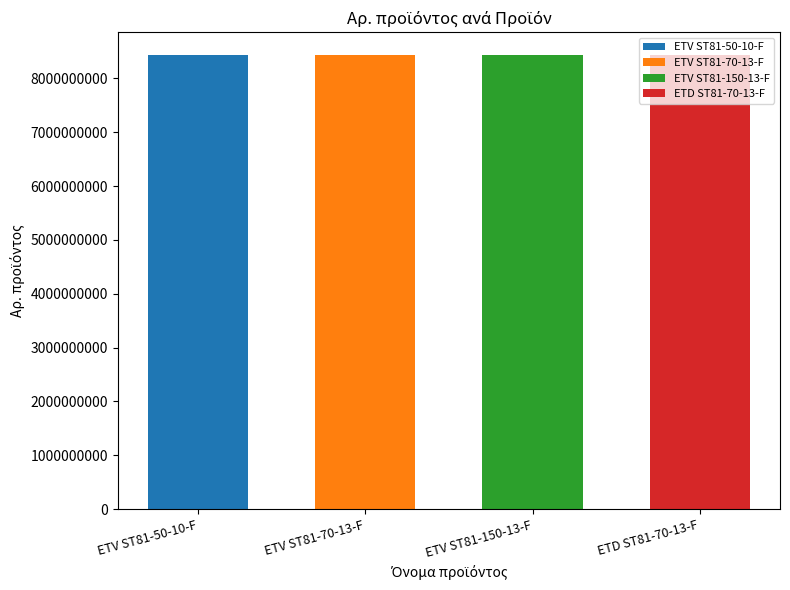

What is the sum of the values at ETD ST81-70-13-F and ETV ST81-50-10-F?

16866420765